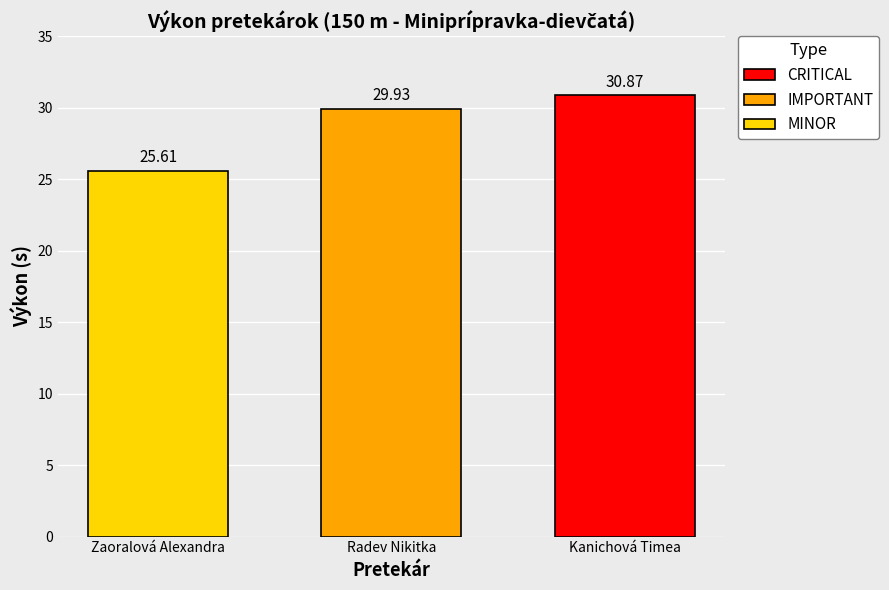

What is the spread (max minus min) of values at Radev Nikitka?

5.3